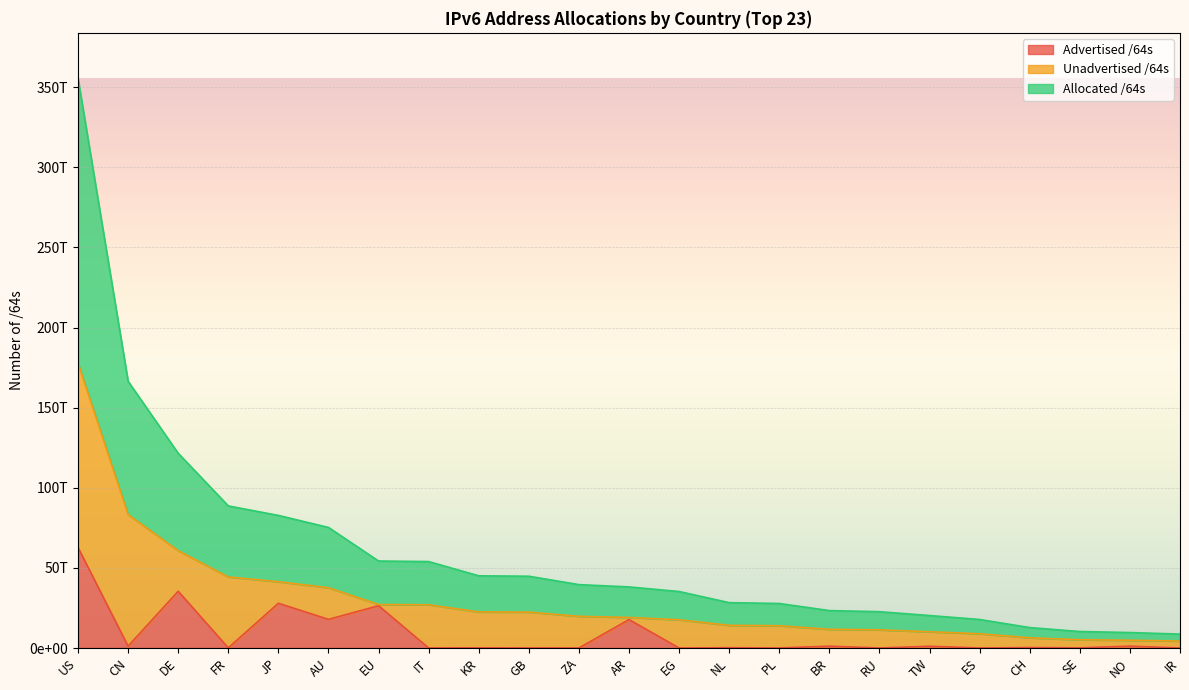

The Allocated /64s series shows 11678617370624 at BR. True or false?

True